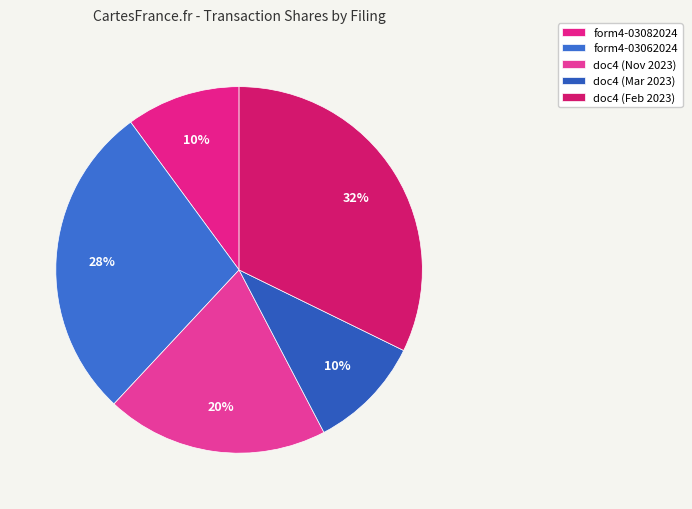

How many segments does this pie chart have?

5